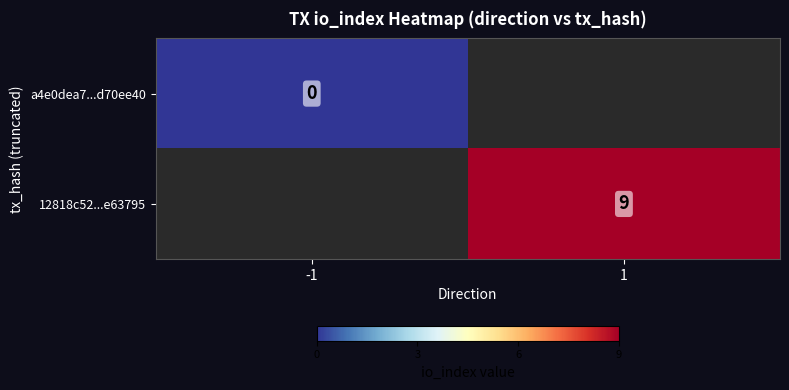

Which category has the lowest value across all series?

-1